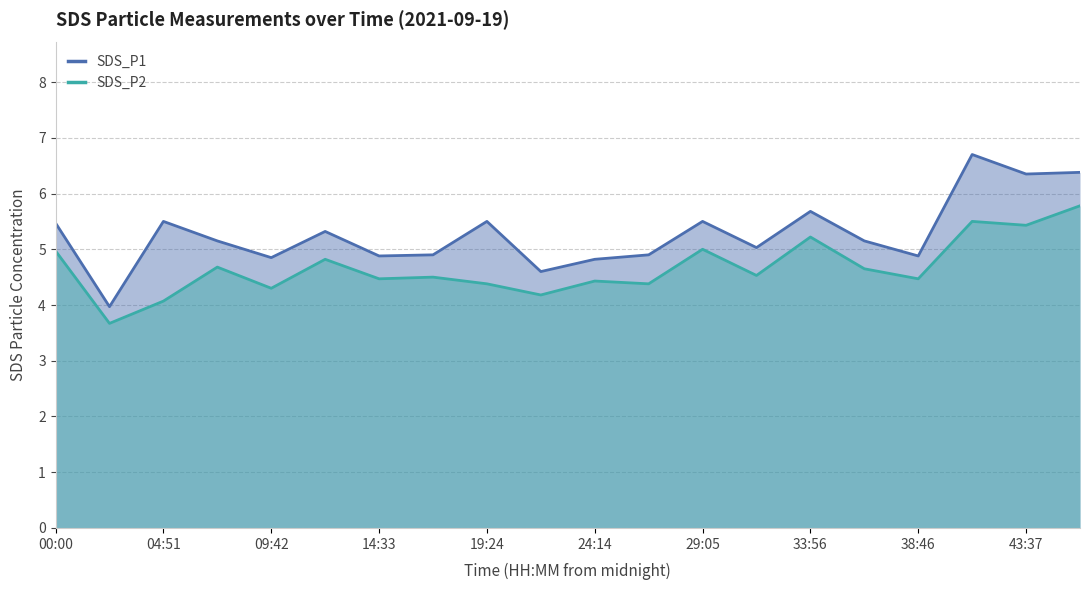

At which category is the sum across all series the highest?

17